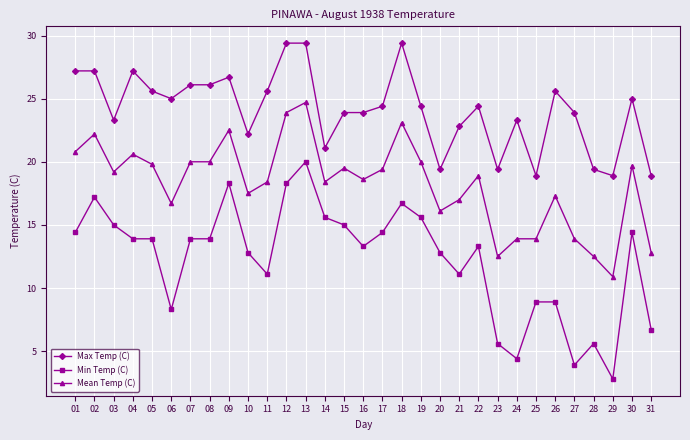

Rank the series by their maximum value, from highest to lowest.

Max Temp (C), Mean Temp (C), Min Temp (C)